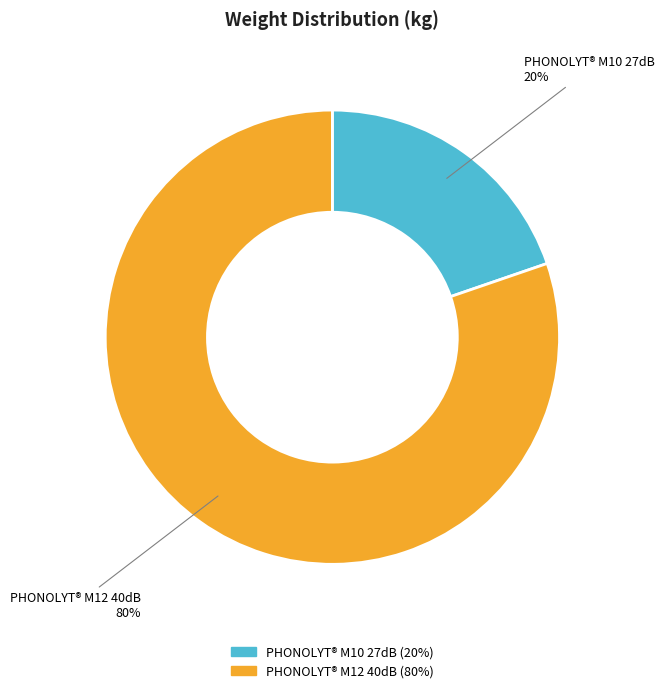

To the nearest percent, what is the average slice percentage?

50%